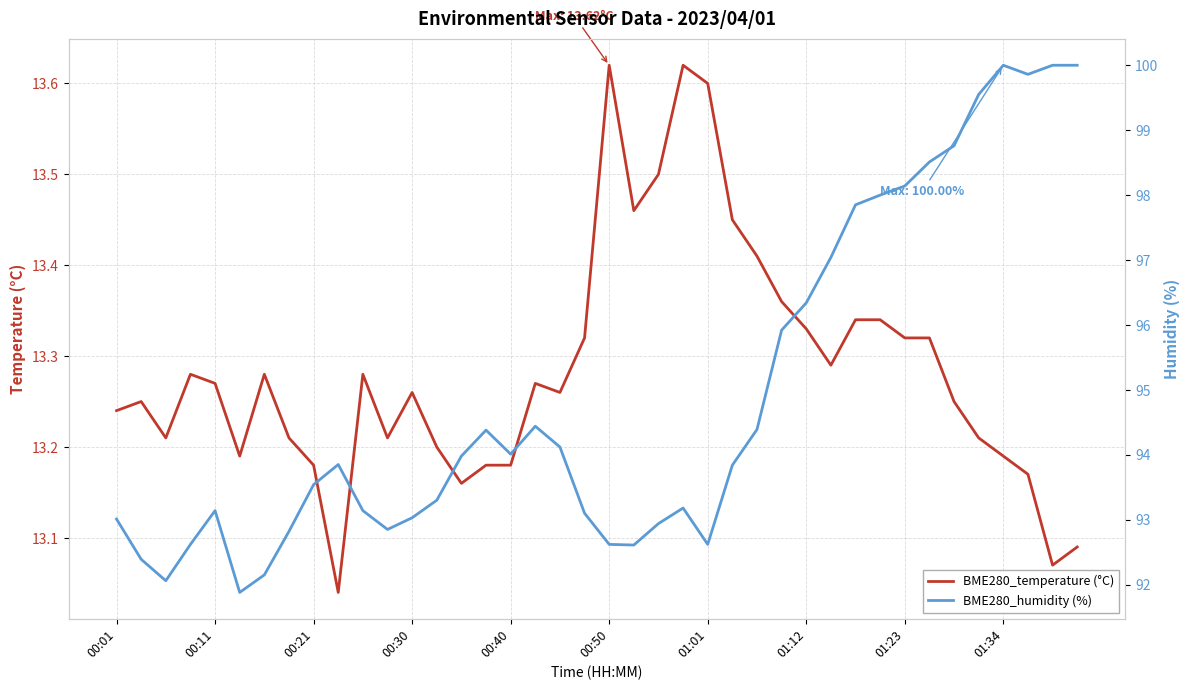

True or false: BME280_temperature (°C) has a value of 5.0 at 01:23.

False